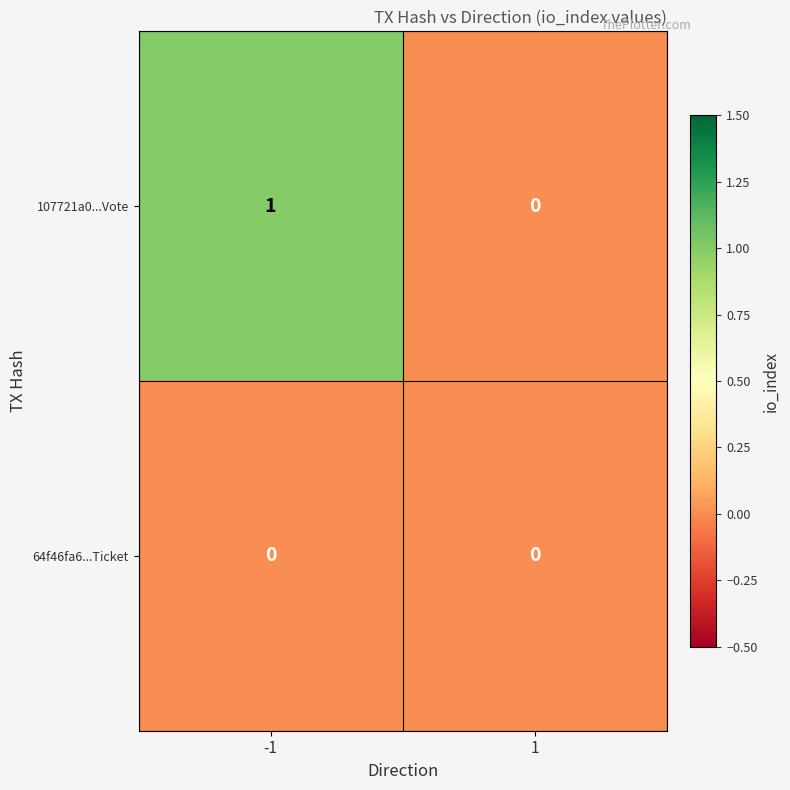

Between -1 and 1, which series saw the biggest shift?

107721a0...Vote